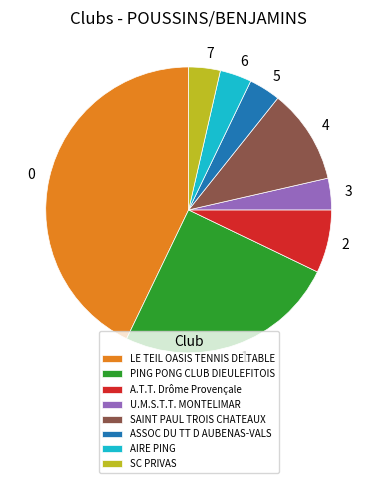

What is the ratio of the value at PING PONG CLUB DIEULEFITOIS to the value at A.T.T. Drôme Provençale?

3.5